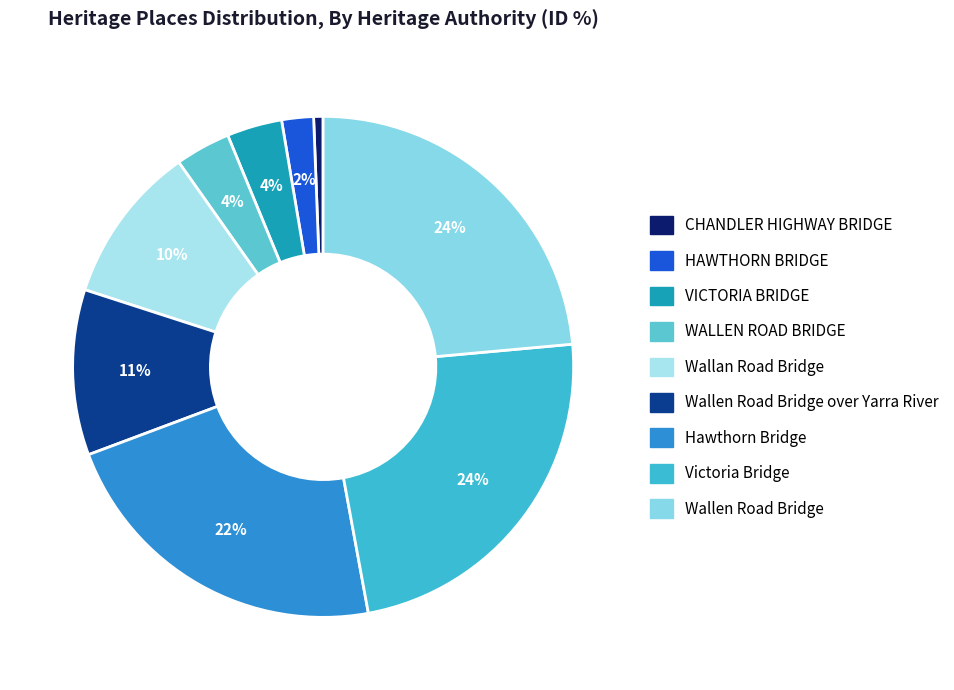

To the nearest percent, what is the average slice percentage?

11%